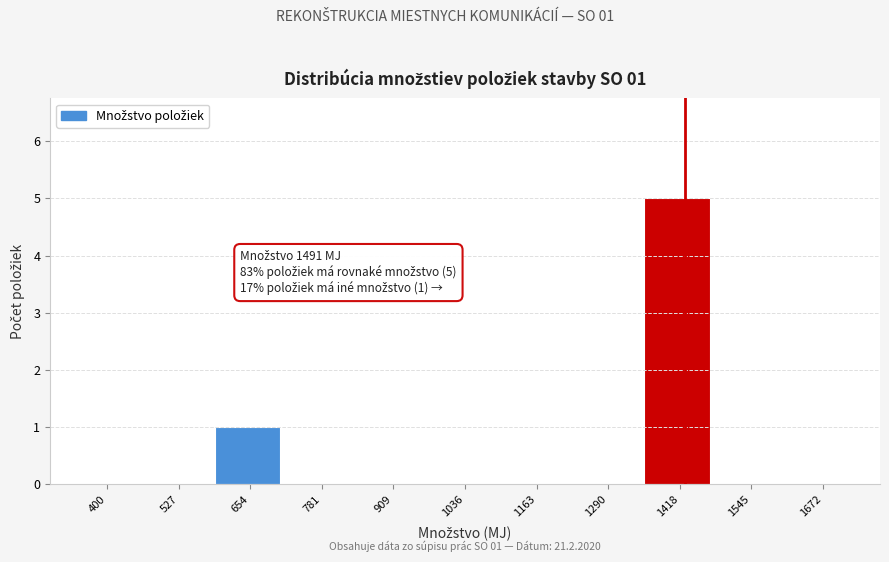

Reading left to right, list all the values displayed in this chart.

400=0	527=0	654=1	781=0	909=0	1036=0	1163=0	1290=0	1418=5	1545=0	1672=0